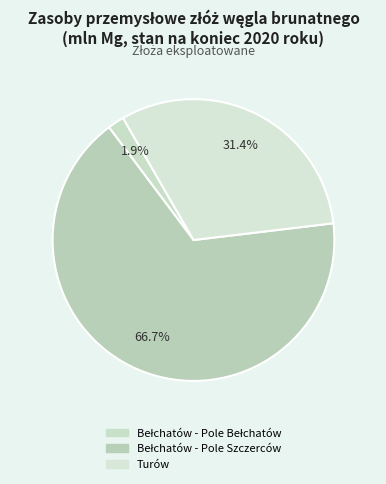

What is the majority slice?

Bełchatów - Pole Szczerców